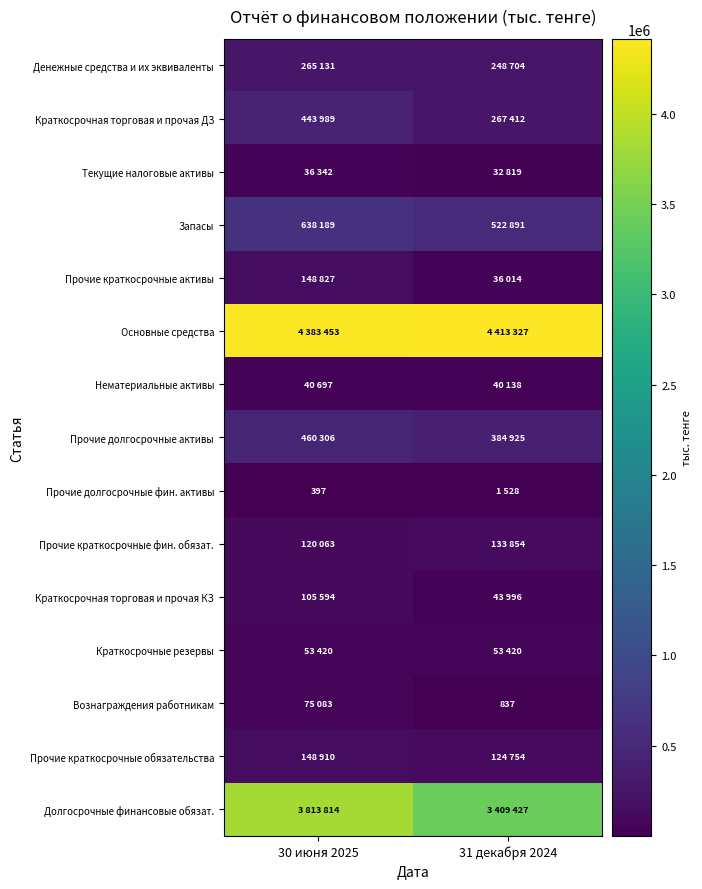

At how many categories does at least one series exceed 2698927?

2